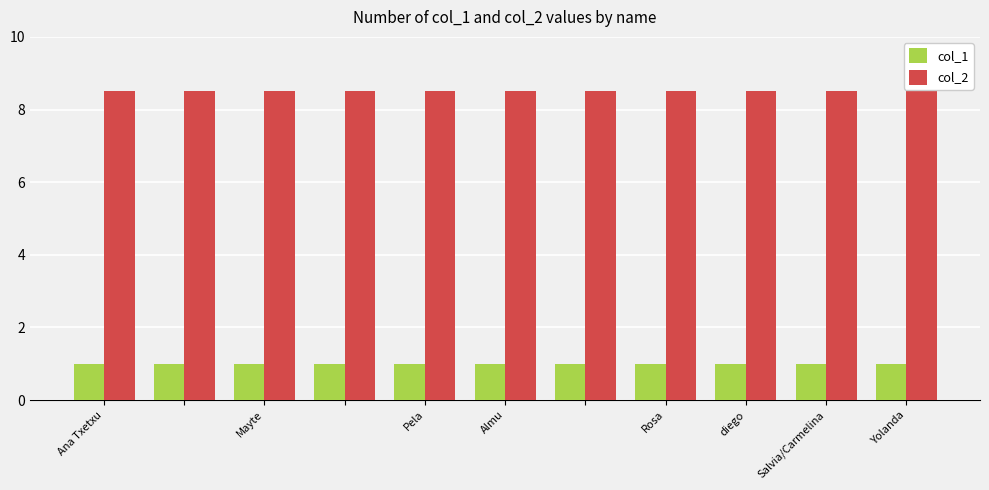

Which series has the largest total across all categories?

col_2